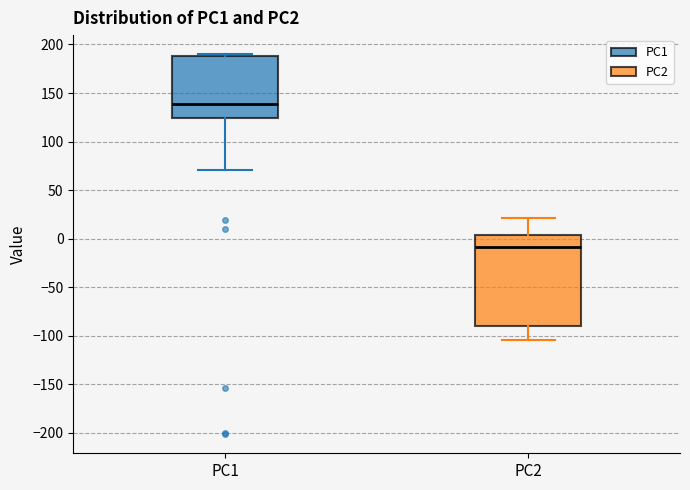

Where is the lower edge of the box for PC1 on the y-axis? The values are not printed on the chart, so give them approximately, as read against the axis.

125